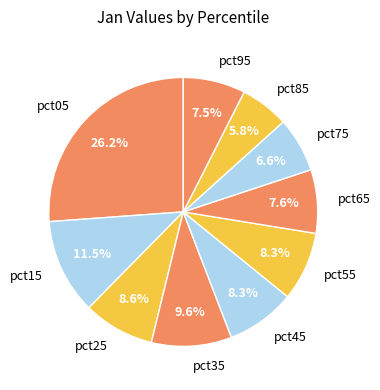

Between pct15 and pct95, which is larger?

pct15